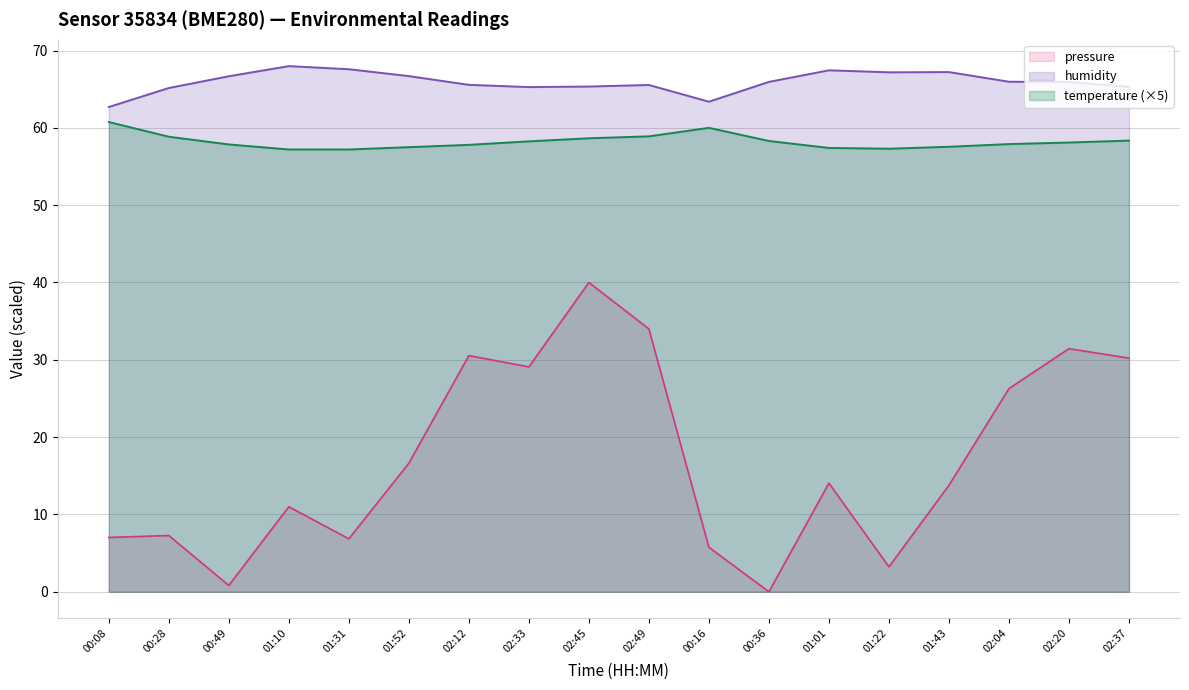

What is the sum of all pressure values?

307.9